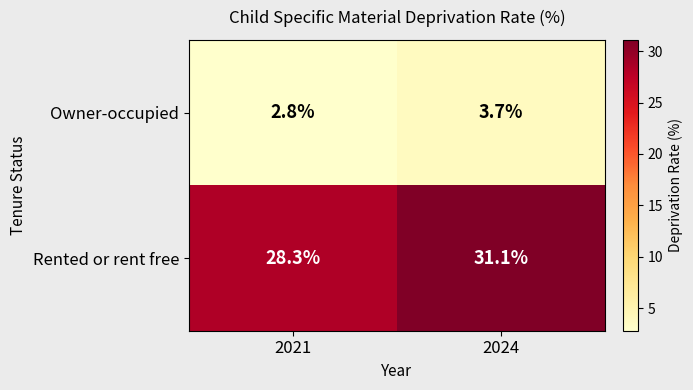

Read the Owner-occupied value at 2024.

3.7